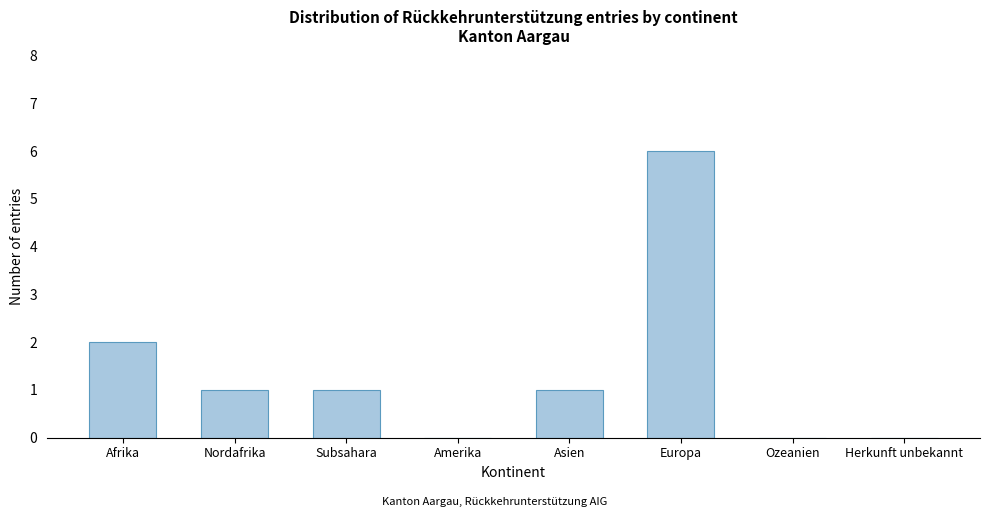

Reading left to right, extract all data points from this chart.

Afrika=2	Nordafrika=1	Subsahara=1	Amerika=0	Asien=1	Europa=6	Ozeanien=0	Herkunft unbekannt=0